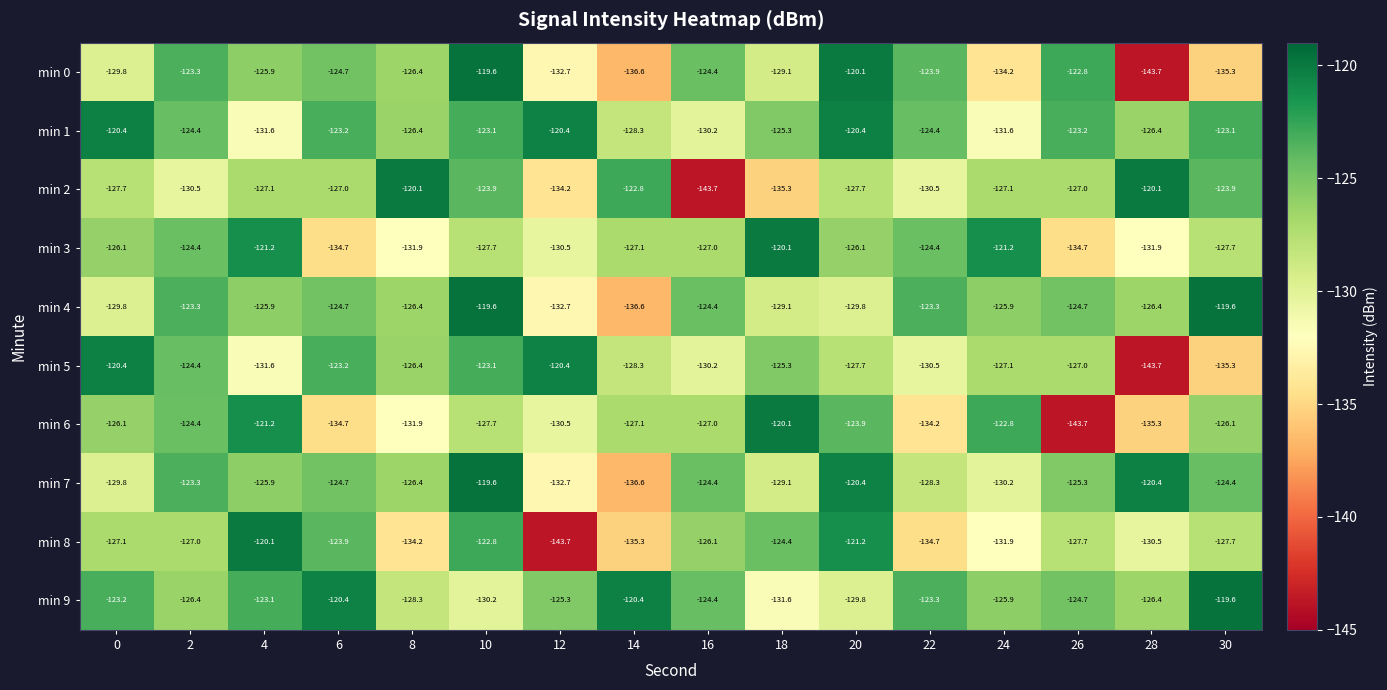

The value of min 3 at 28 is -131.9. True or false?

True